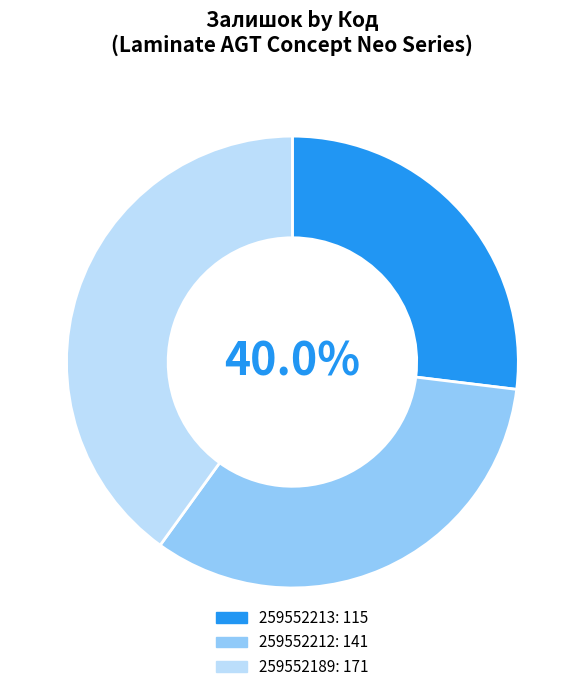

Which category has the biggest portion of the pie?

259552189